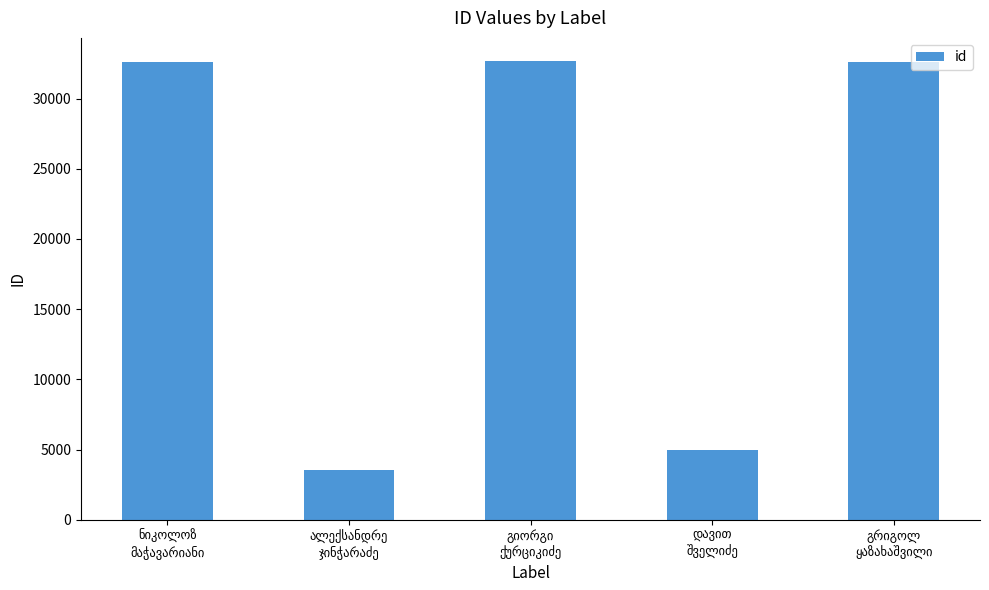

What is the sum of all values?

106401